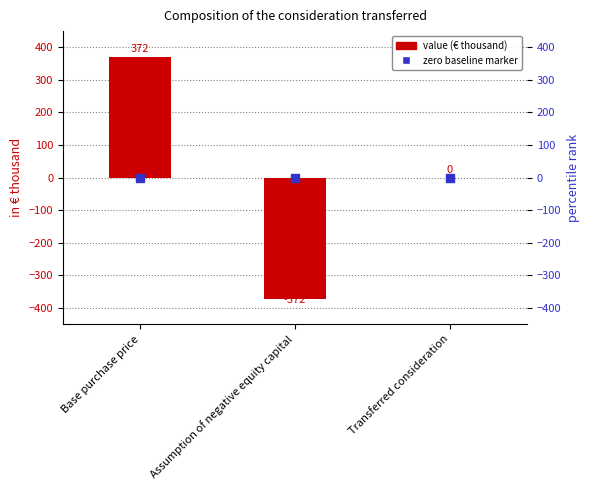

List the labels in order of value, largest first.

Base purchase price, Transferred consideration, Assumption of negative equity capital